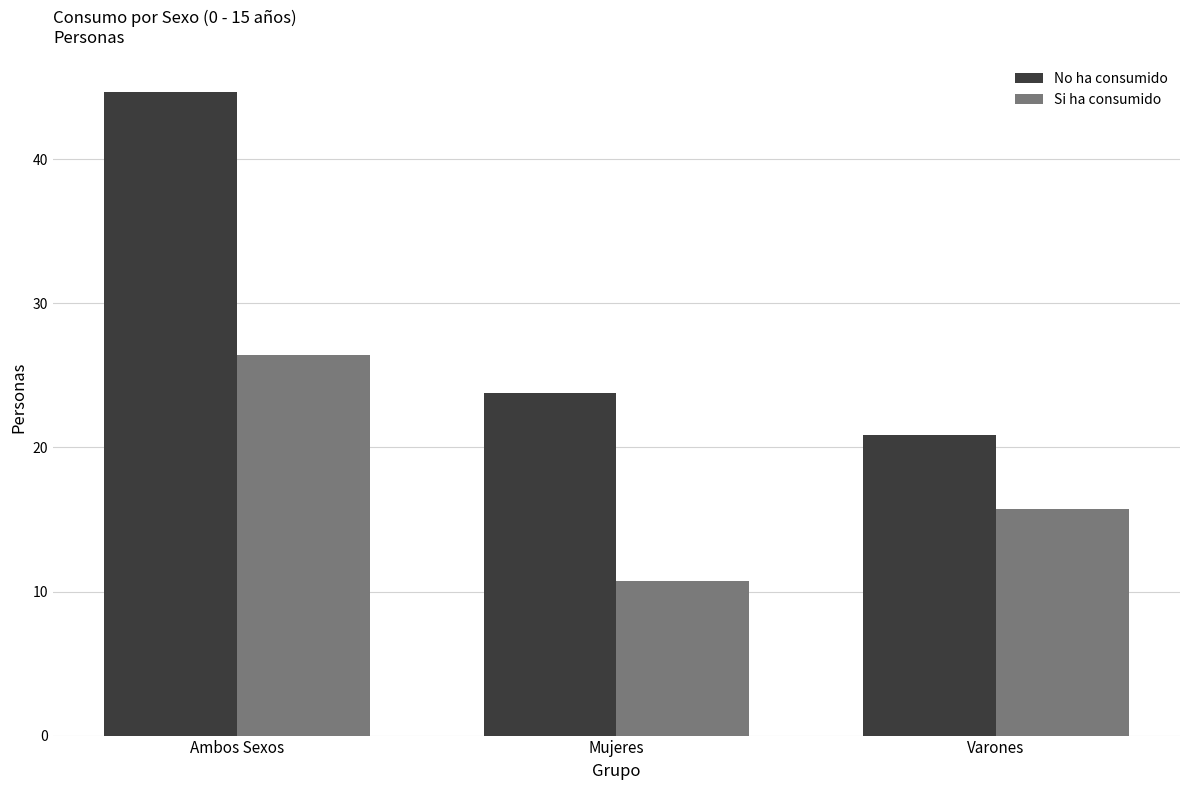

Where is No ha consumido nearest to the value 32?

Mujeres